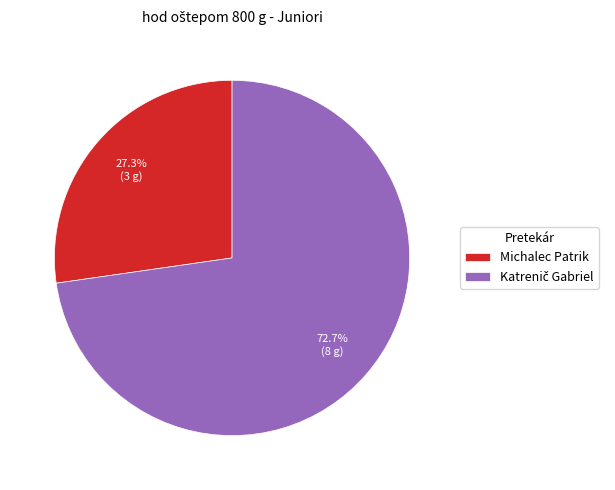

Does Michalec Patrik represent more than half of the total?

No